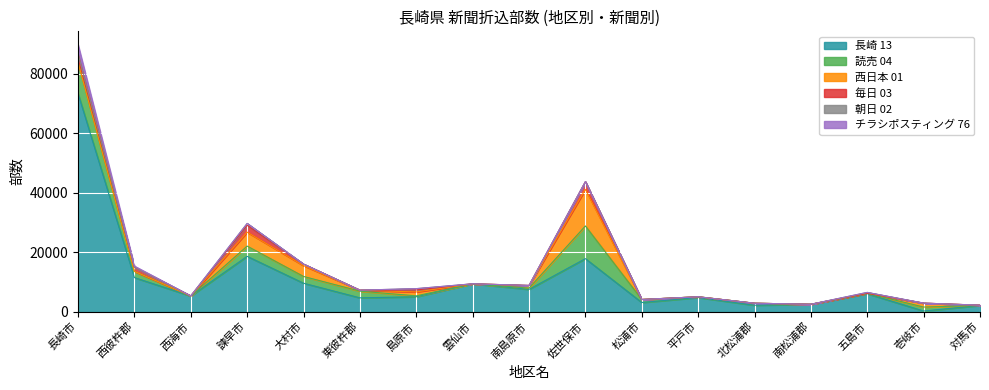

At how many categories does at least one series exceed 49022?

1